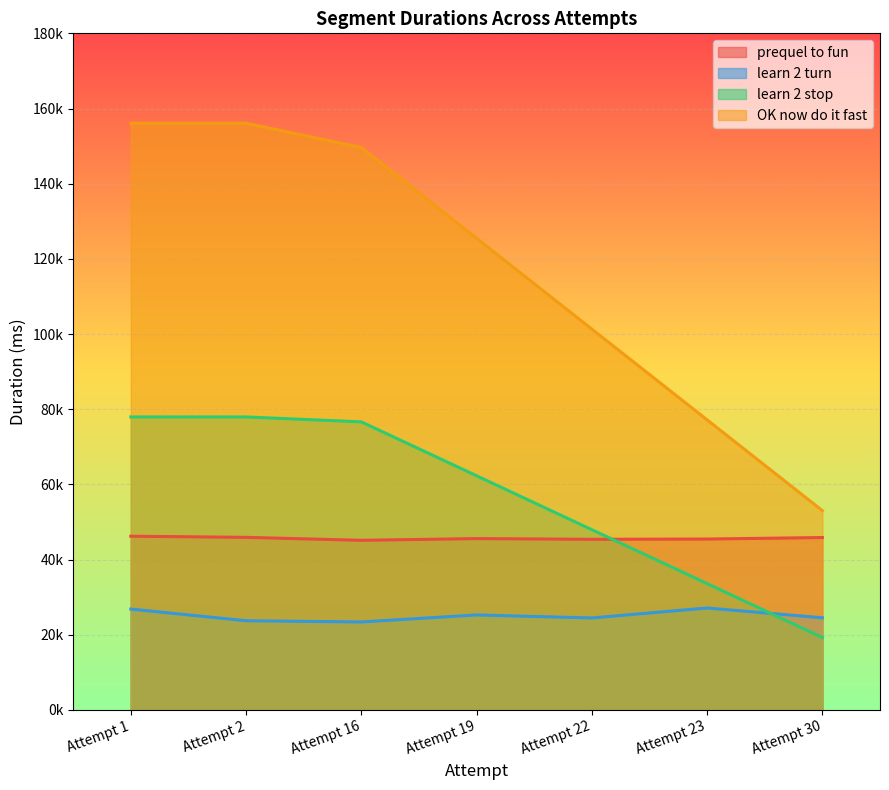

What are all the series names shown in the legend?

prequel to fun, learn 2 turn, learn 2 stop, OK now do it fast